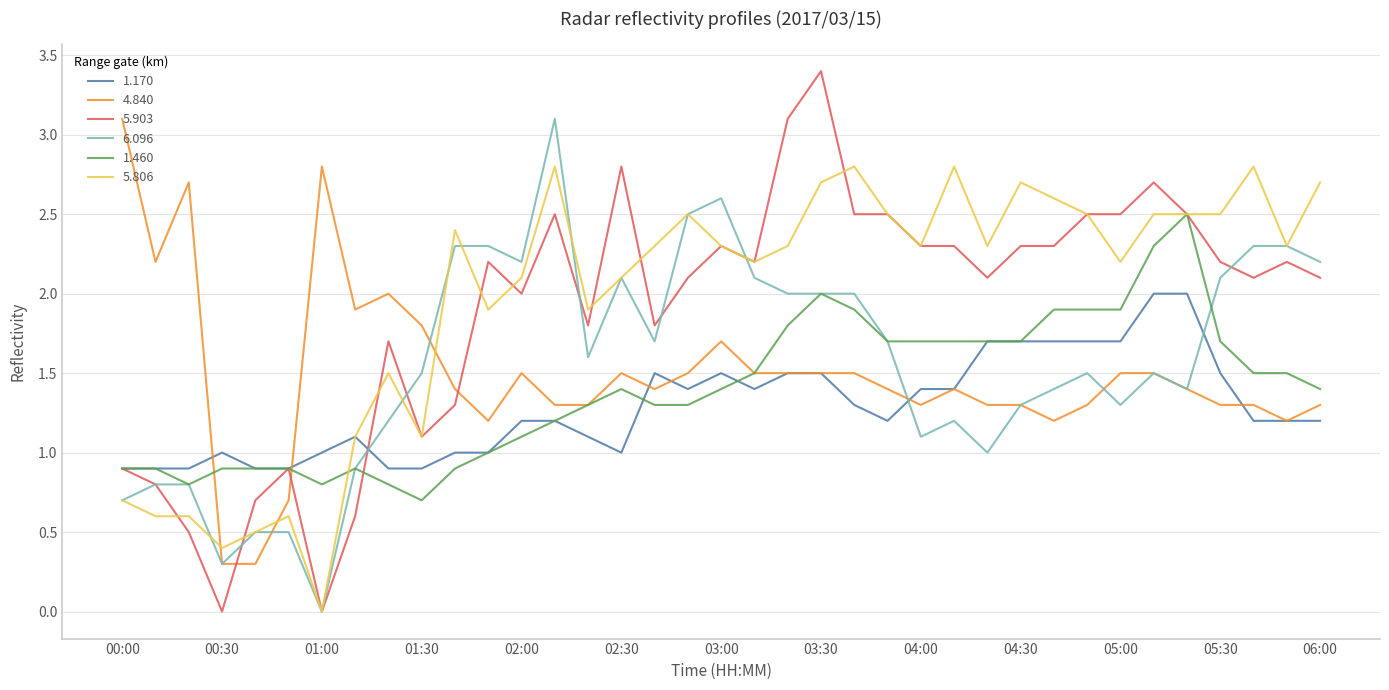

Which series ends up on top after the final intersection of 5.903 and 4.840?

5.903